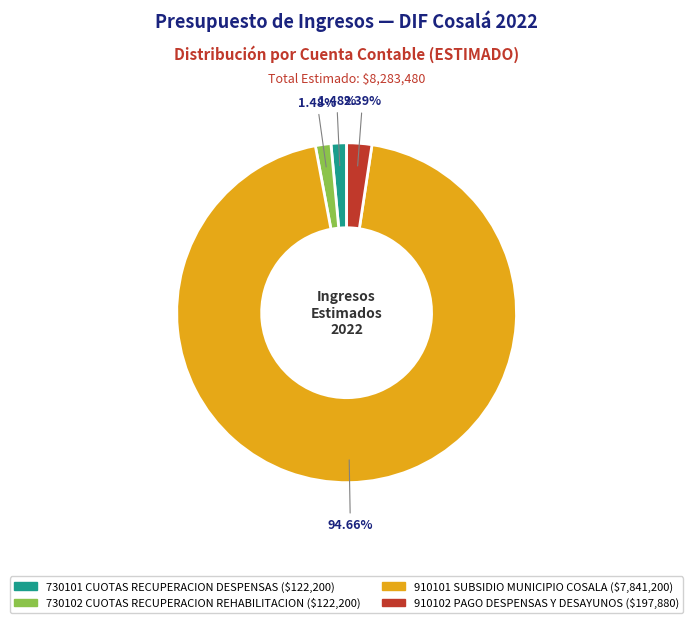

To the nearest percent, what is the average slice percentage?

25%